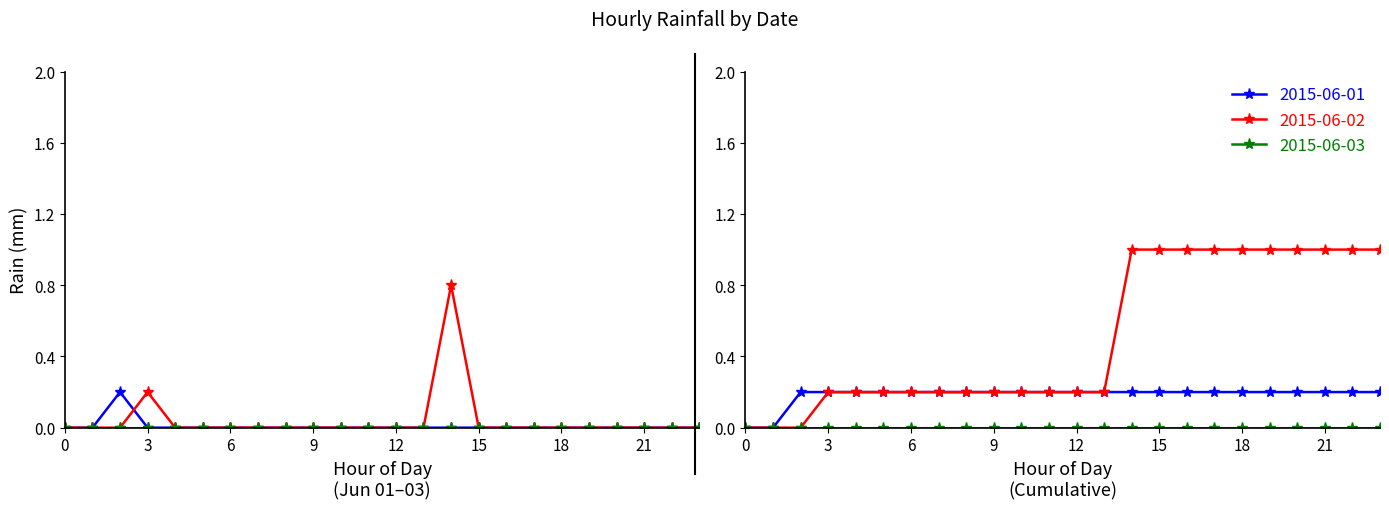

The value of 2015-06-02 at 12 is 0.5. True or false?

False